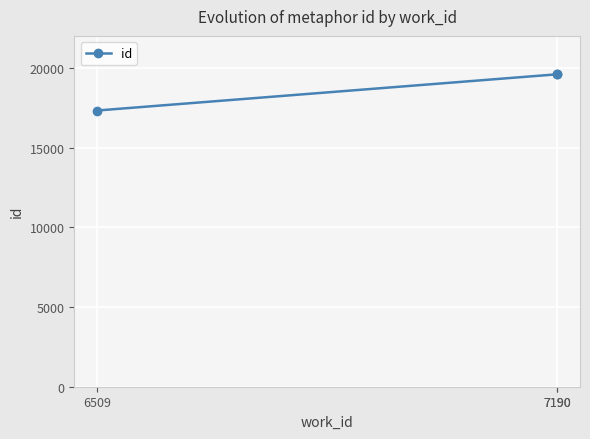

What is the value of the 2nd point from the left?

19591